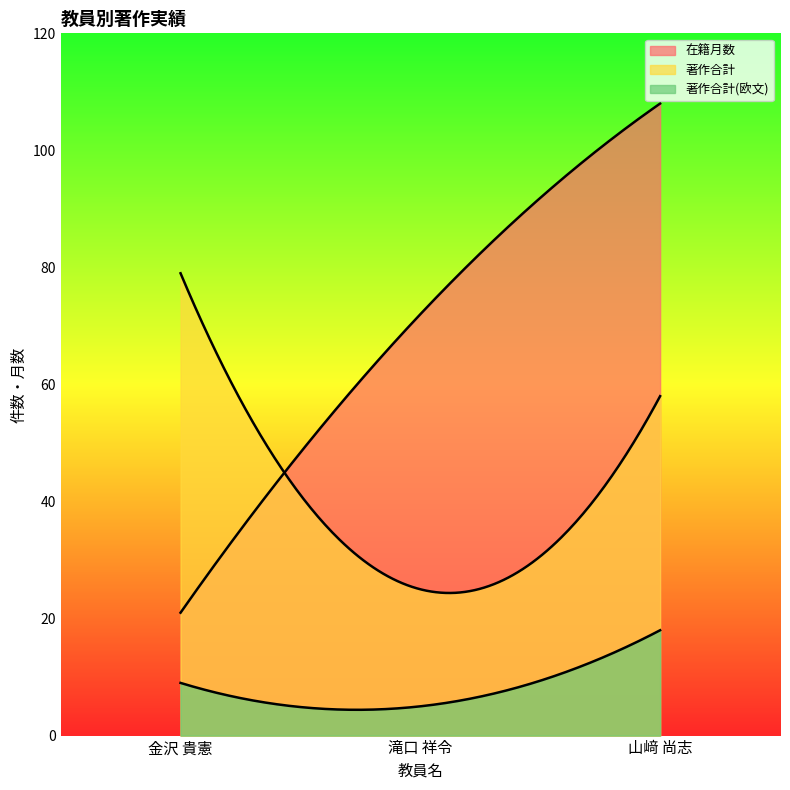

What position from the right is 金沢 貴憲?

3